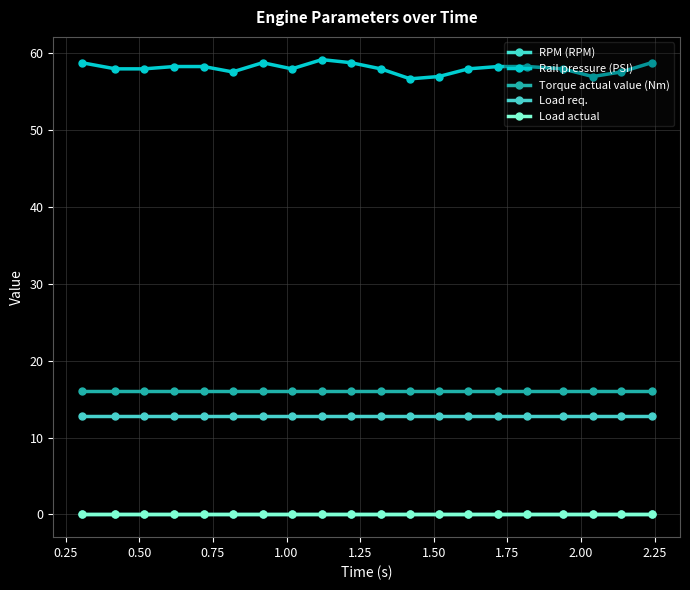

Does the chart have visible grid lines?

Yes